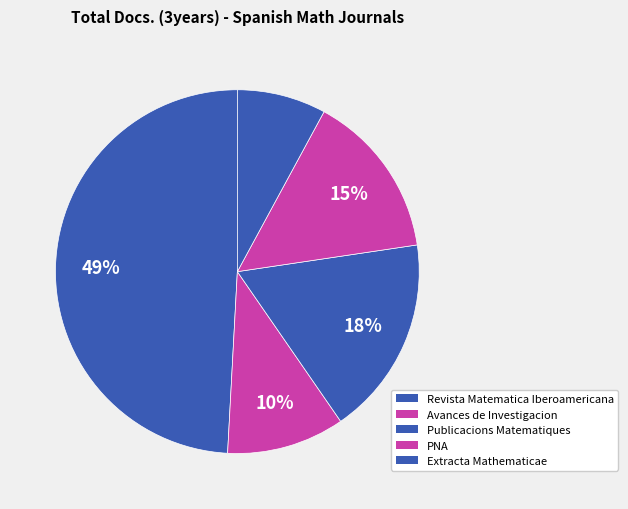

What is the smallest slice in the pie chart?

Extracta Mathematicae